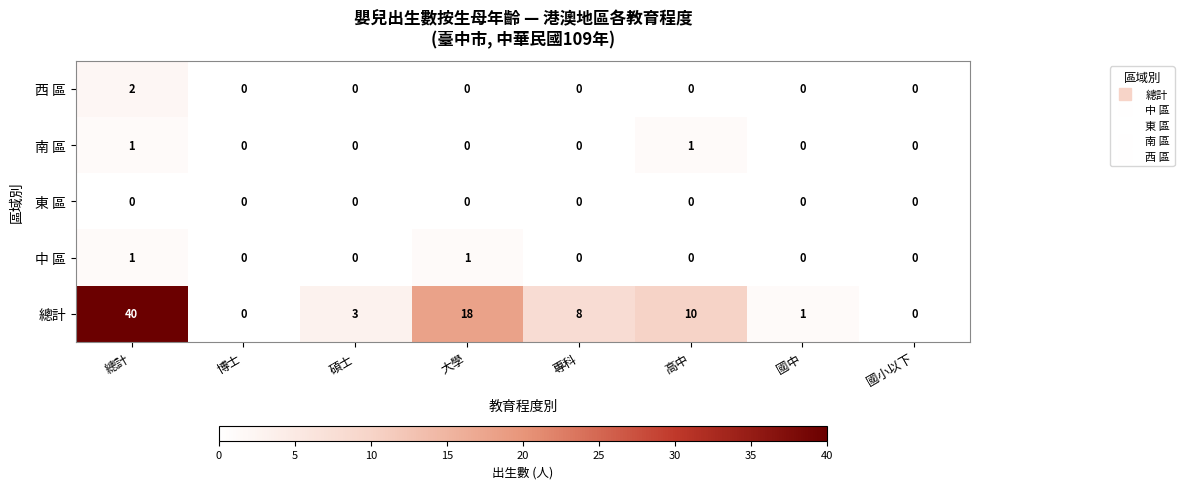

Which label corresponds to the largest value in the chart?

總計